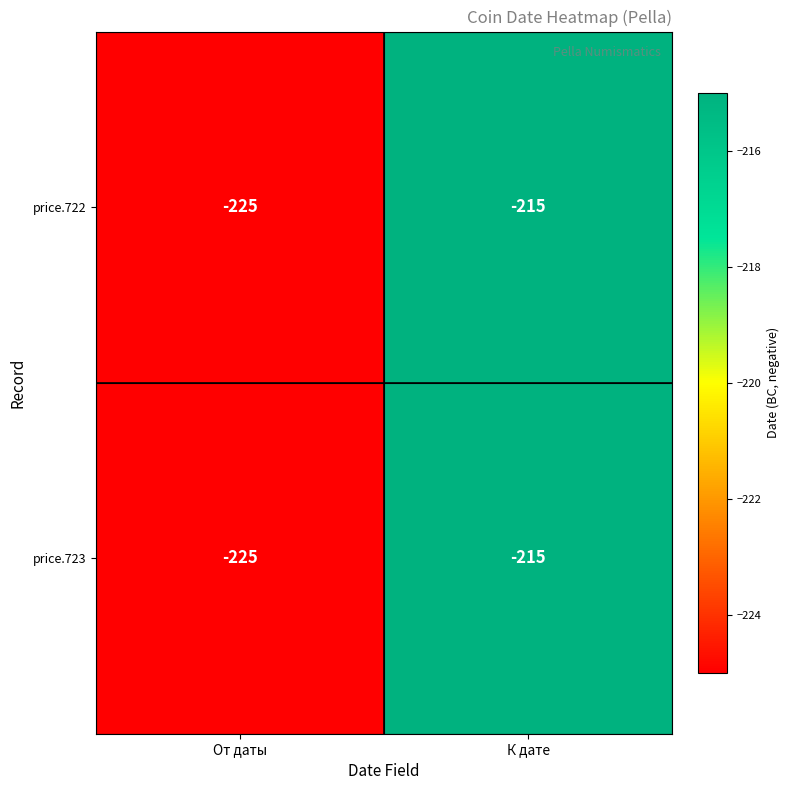

Read the price.723 value at К дате.

-215